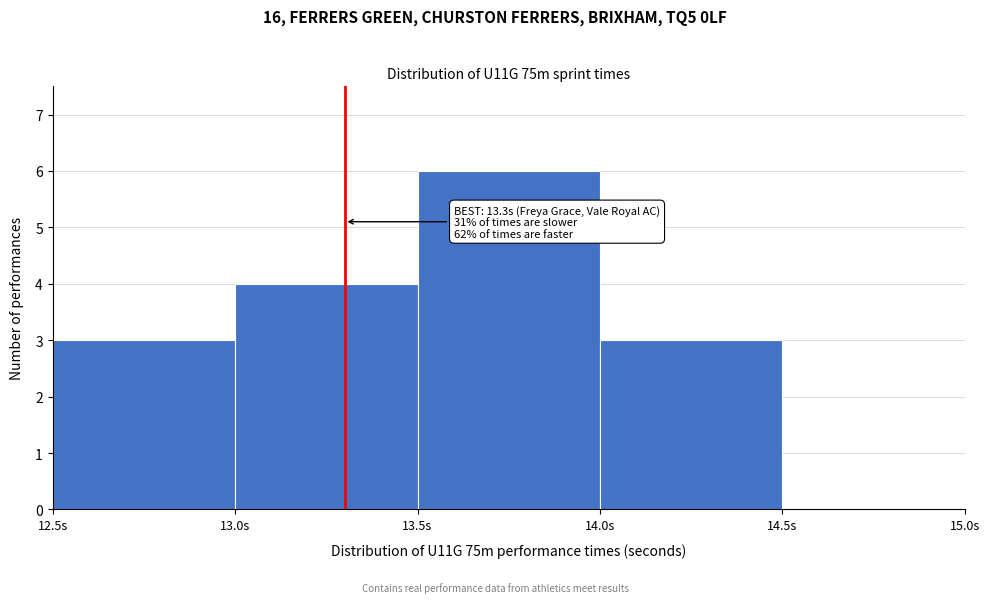

Which range on the x-axis has the tallest bar?

13.5 to 14.0